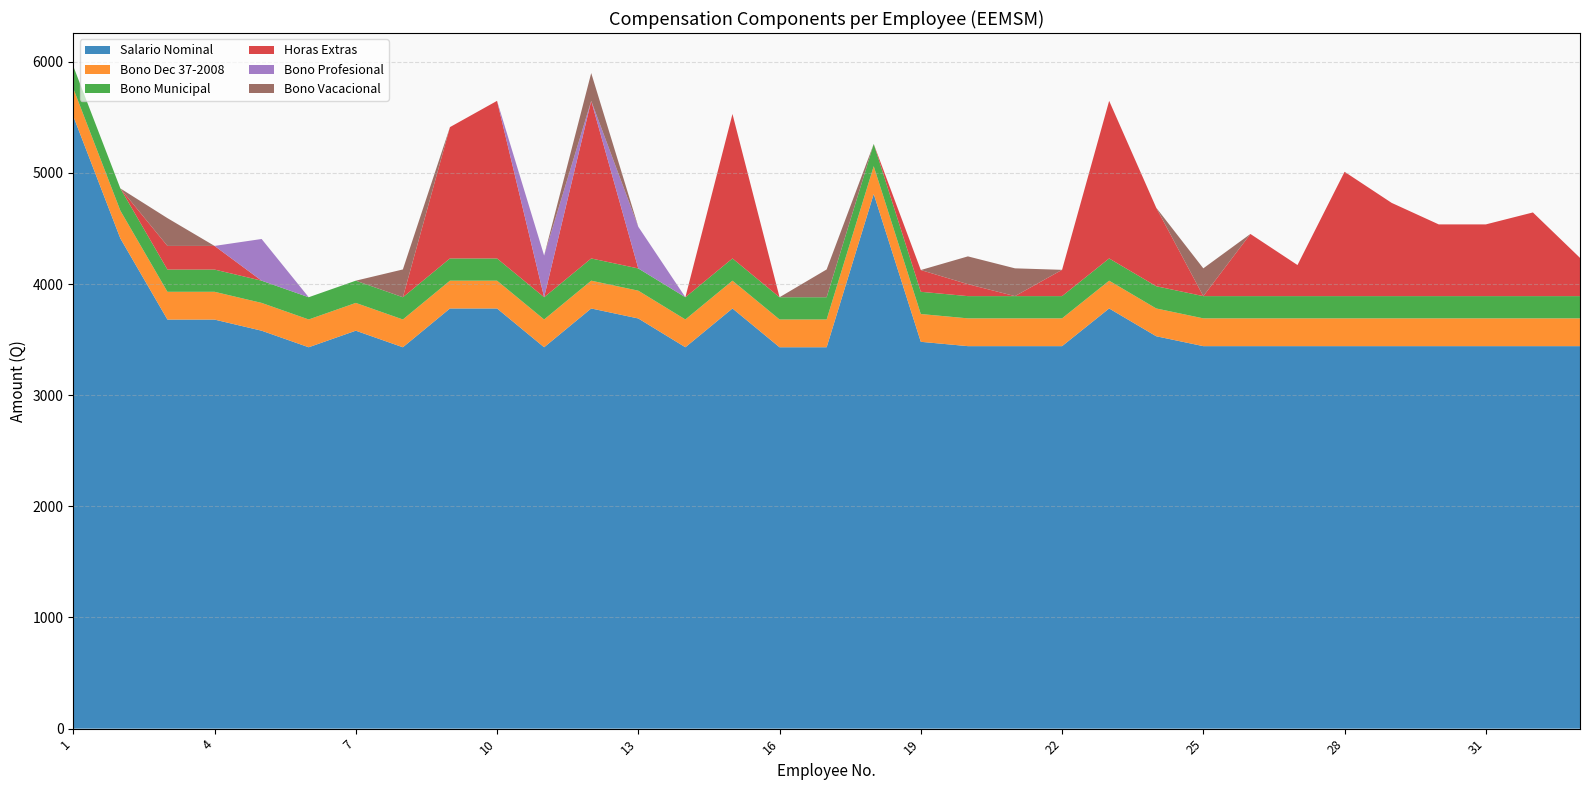

Reading left to right, extract all data points from this chart.

Salario Nominal: 1=5510.0	2=4410.0	3=3680.0	4=3680.0	5=3580.0	6=3431.0	7=3580.0	8=3431.0	9=3780.0	10=3780.0	11=3431.0	12=3780.0	13=3690.0	14=3431.0	15=3780.0	16=3431.0	17=3431.0	18=4810.0	19=3480.0	20=3441.0	21=3441.0	22=3441.0	23=3780.0	24=3530.0	25=3441.0	26=3441.0	27=3441.0	28=3441.0	29=3441.0	30=3441.0	31=3441.0	32=3441.0	33=3441.0
Bono Dec 37-2008: 1=250.0	2=250.0	3=250.0	4=250.0	5=250.0	6=250.0	7=250.0	8=250.0	9=250.0	10=250.0	11=250.0	12=250.0	13=250.0	14=250.0	15=250.0	16=250.0	17=250.0	18=250.0	19=250.0	20=250.0	21=250.0	22=250.0	23=250.0	24=250.0	25=250.0	26=250.0	27=250.0	28=250.0	29=250.0	30=250.0	31=250.0	32=250.0	33=250.0
Bono Municipal: 1=200.0	2=200.0	3=200.0	4=200.0	5=200.0	6=200.0	7=200.0	8=200.0	9=200.0	10=200.0	11=200.0	12=200.0	13=200.0	14=200.0	15=200.0	16=200.0	17=200.0	18=200.0	19=200.0	20=200.0	21=200.0	22=200.0	23=200.0	24=200.0	25=200.0	26=200.0	27=200.0	28=200.0	29=200.0	30=200.0	31=200.0	32=200.0	33=200.0
Horas Extras: 1=0.0	2=0.0	3=212.7	4=212.7	5=0.0	6=0.0	7=0.0	8=0.0	9=1181.5	10=1417.8	11=0.0	12=1417.8	13=0.0	14=0.0	15=1299.7	16=0.0	17=0.0	18=0.0	19=195.8	20=107.5	21=0.0	22=236.6	23=1417.8	24=706.2	25=0.0	26=559.3	27=279.6	28=1118.5	29=838.9	30=645.3	31=645.3	32=752.9	33=344.2
Bono Profesional: 1=0.0	2=0.0	3=0.0	4=0.0	5=375.0	6=0.0	7=0.0	8=0.0	9=0.0	10=0.0	11=375.0	12=0.0	13=375.0	14=0.0	15=0.0	16=0.0	17=0.0	18=0.0	19=0.0	20=0.0	21=0.0	22=0.0	23=0.0	24=0.0	25=0.0	26=0.0	27=0.0	28=0.0	29=0.0	30=0.0	31=0.0	32=0.0	33=0.0
Bono Vacacional: 1=0.0	2=0.0	3=250.0	4=0.0	5=0.0	6=0.0	7=0.0	8=250.0	9=0.0	10=0.0	11=0.0	12=250.0	13=0.0	14=0.0	15=0.0	16=0.0	17=250.0	18=0.0	19=0.0	20=250.0	21=250.0	22=0.0	23=0.0	24=0.0	25=250.0	26=0.0	27=0.0	28=0.0	29=0.0	30=0.0	31=0.0	32=0.0	33=0.0